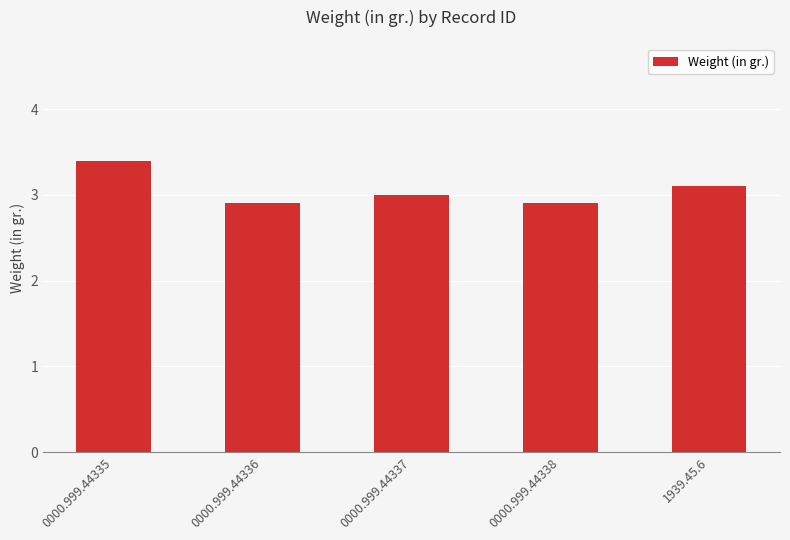

Reading left to right, list all the values displayed in this chart.

0000.999.44335=3.4	0000.999.44336=2.9	0000.999.44337=3.0	0000.999.44338=2.9	1939.45.6=3.1